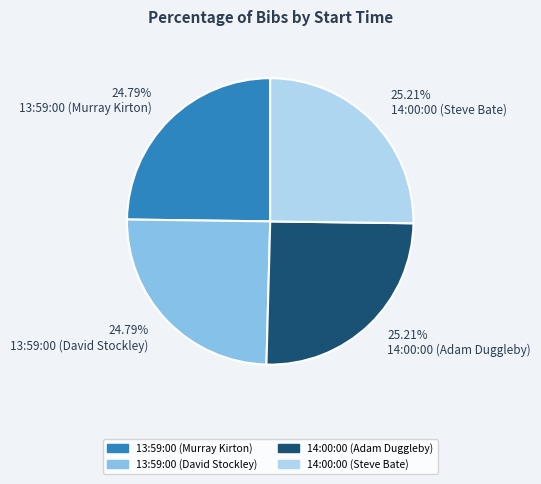

Approximately how many times larger is the value at 24.79% 13:59:00 (Murray Kirton) compared to 24.79% 13:59:00 (David Stockley)?

1.0